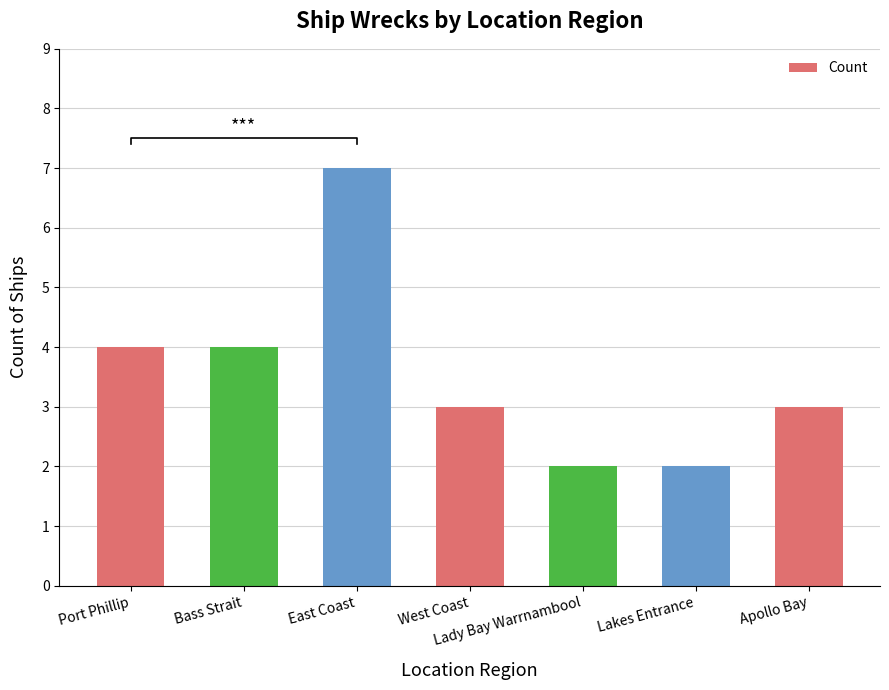

Does the chart contain stacked bars?

No